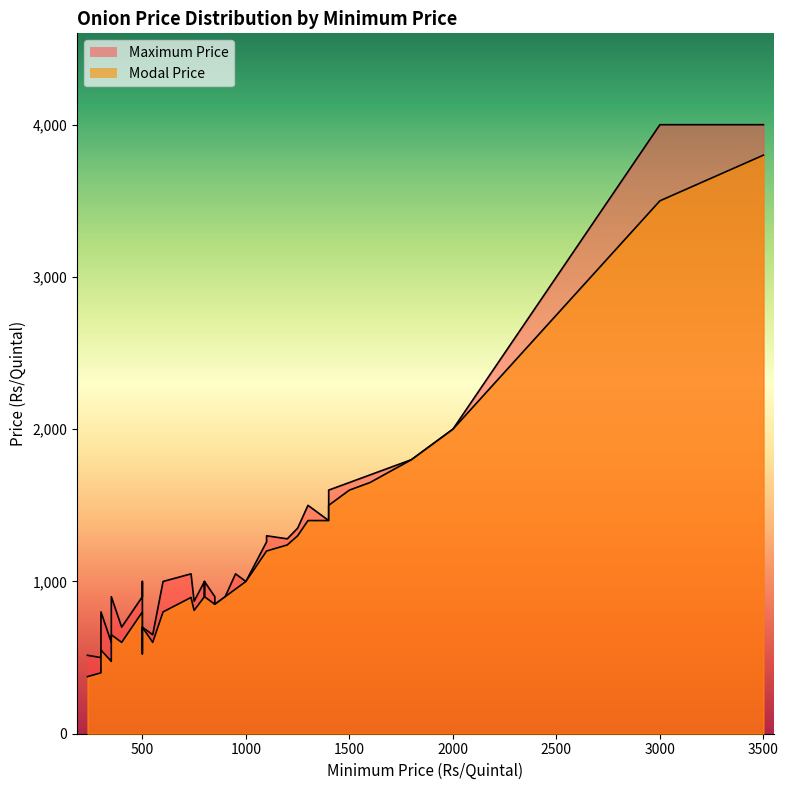

What is the lowest value of the Maximum Price series?

500